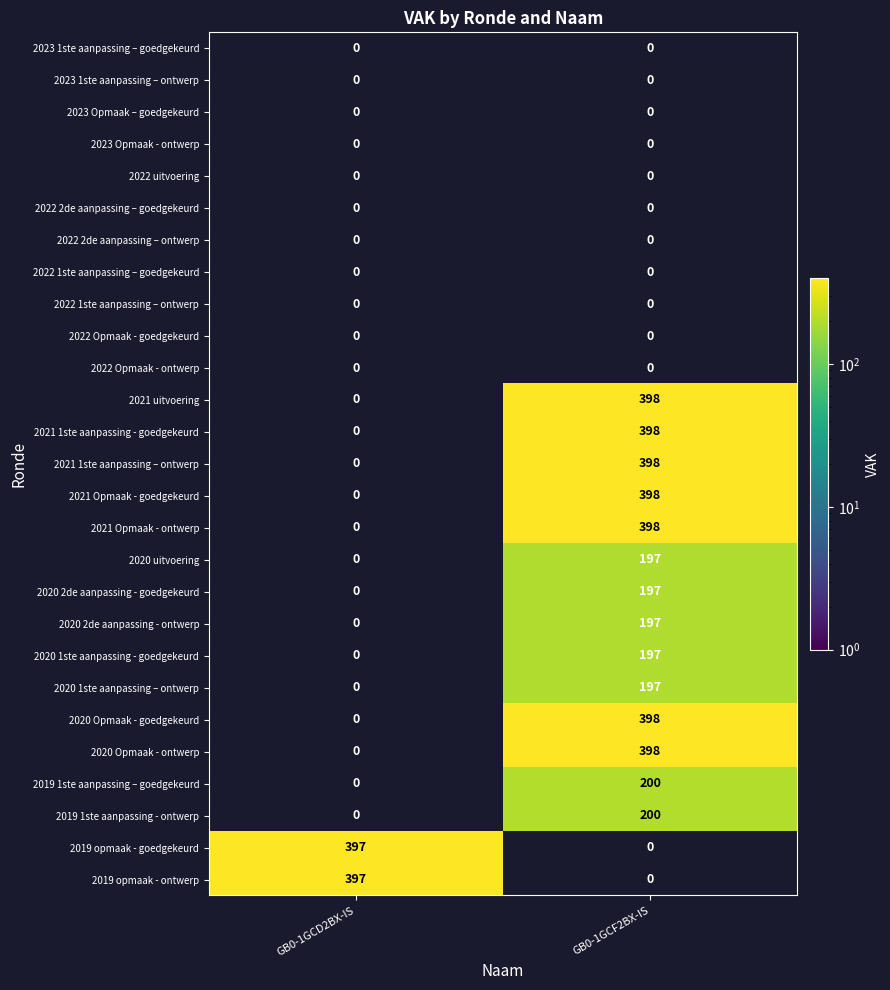

The value of 2020 Opmaak - ontwerp at GB0-1GCF2BX-IS is 398. True or false?

True